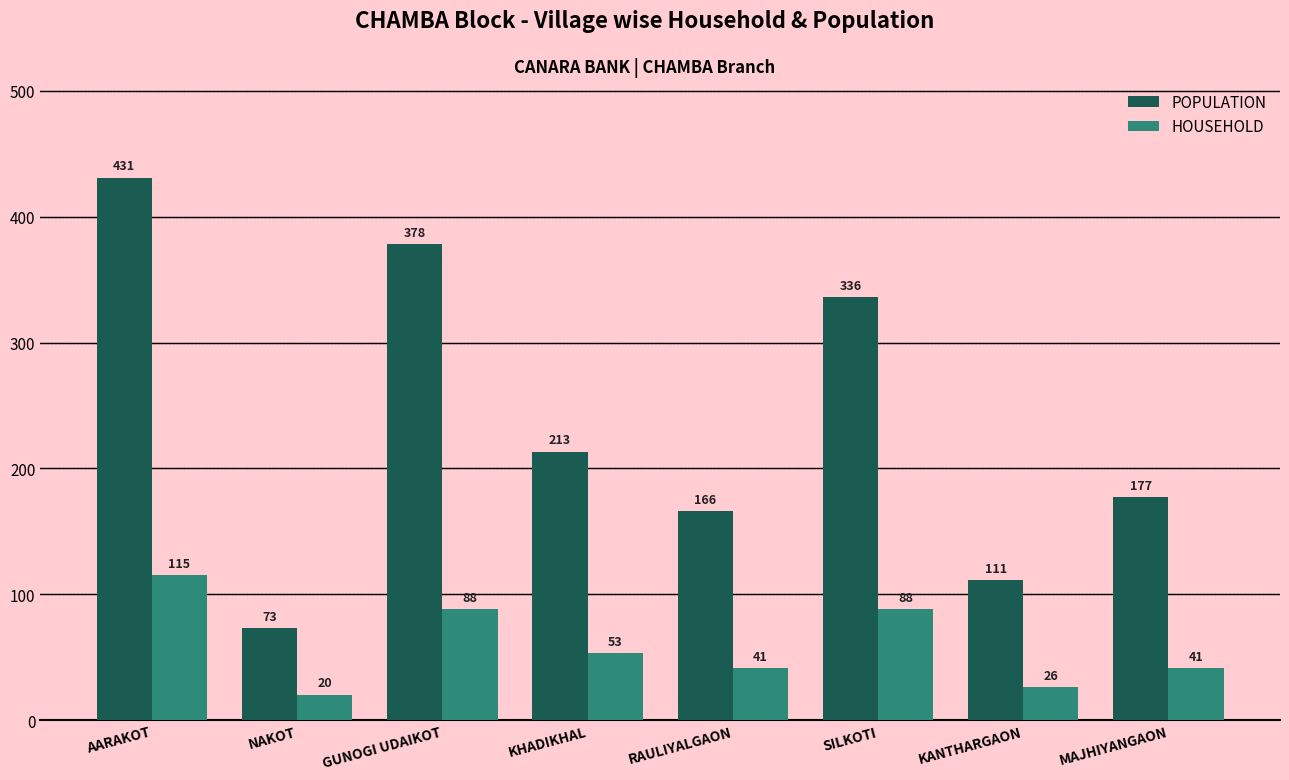

Where is HOUSEHOLD nearest to the value 67?

KHADIKHAL